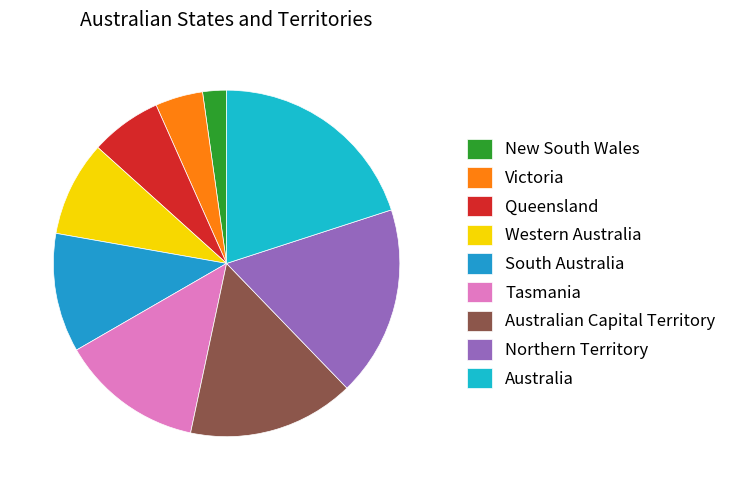

How many segments does this pie chart have?

9